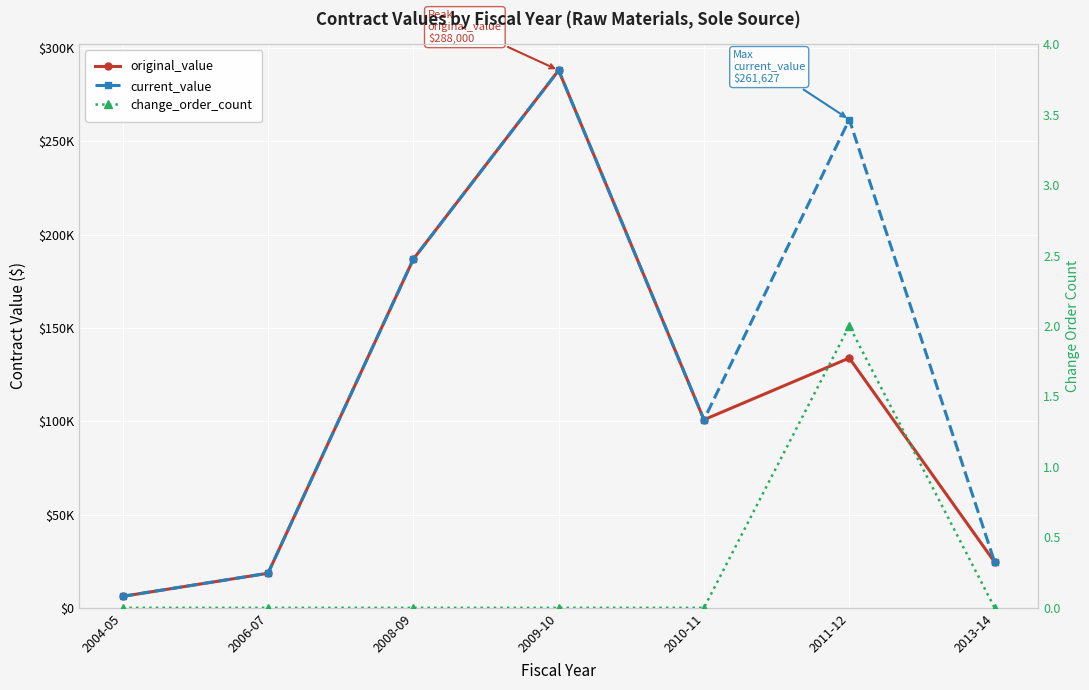

What is the label of the 4th point from the left?

2009-10